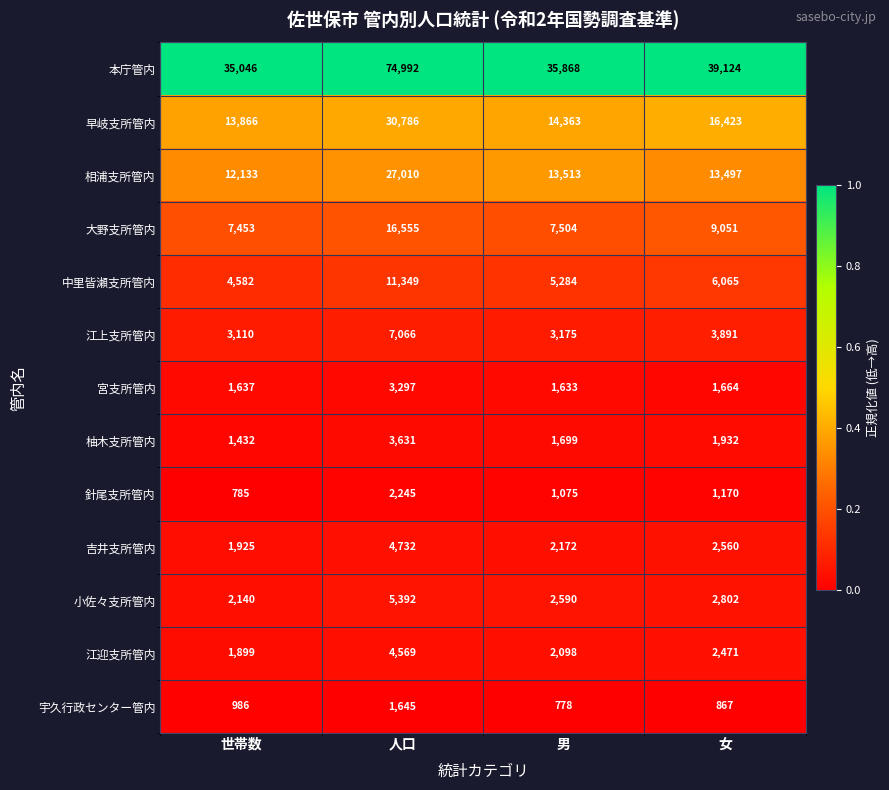

Which series changed the most between 男 and 女?

本庁管内